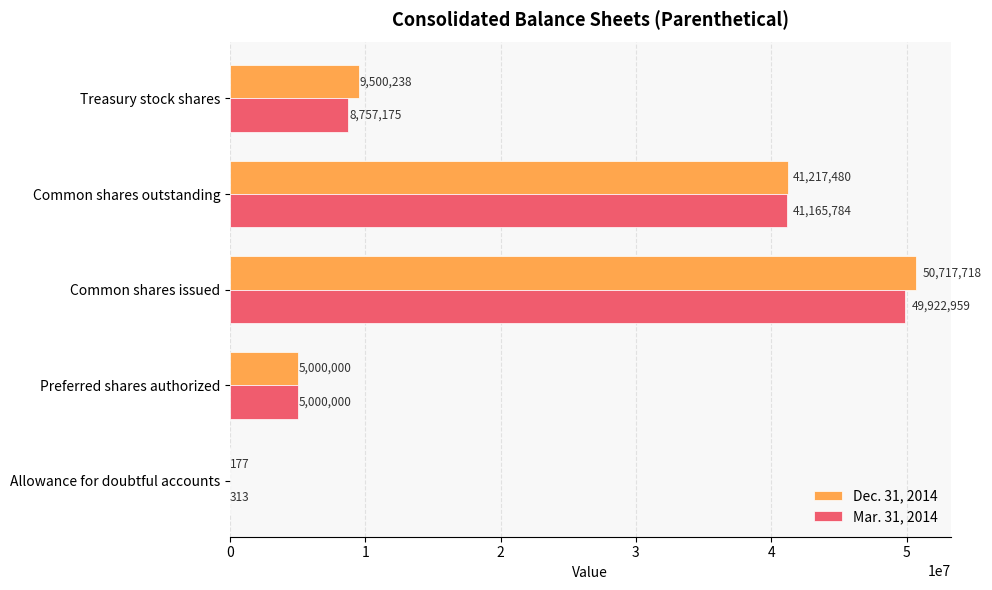

What is the sum of all Dec. 31, 2014 values?

106435613